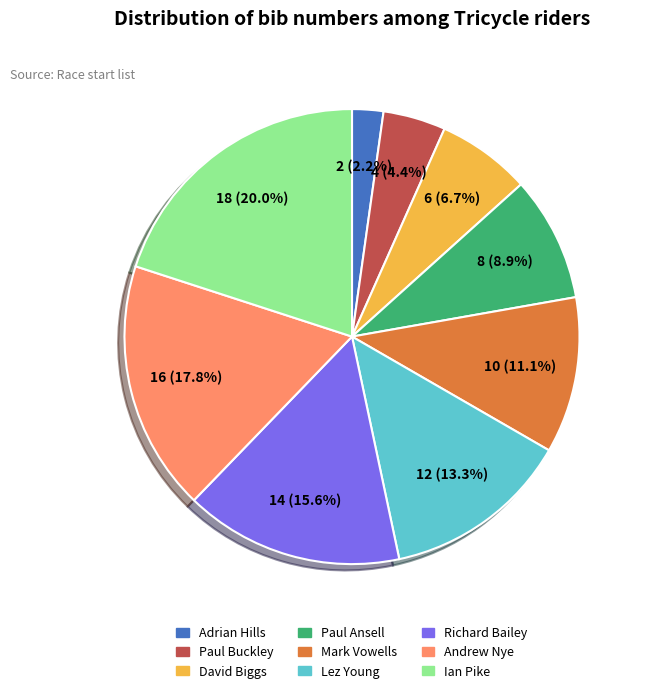

Rank the categories by value from highest to lowest.

Ian Pike, Andrew Nye, Richard Bailey, Lez Young, Mark Vowells, Paul Ansell, David Biggs, Paul Buckley, Adrian Hills